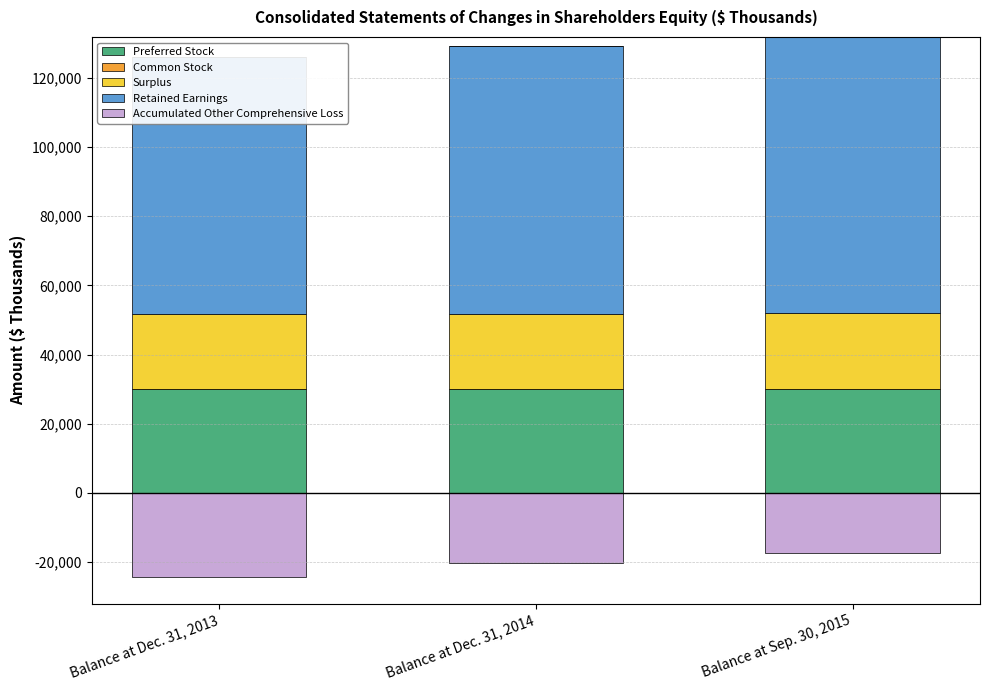

At Balance at Dec. 31, 2013, list the series in order from smallest to largest.

Accumulated Other Comprehensive Loss, Common Stock, Surplus, Preferred Stock, Retained Earnings